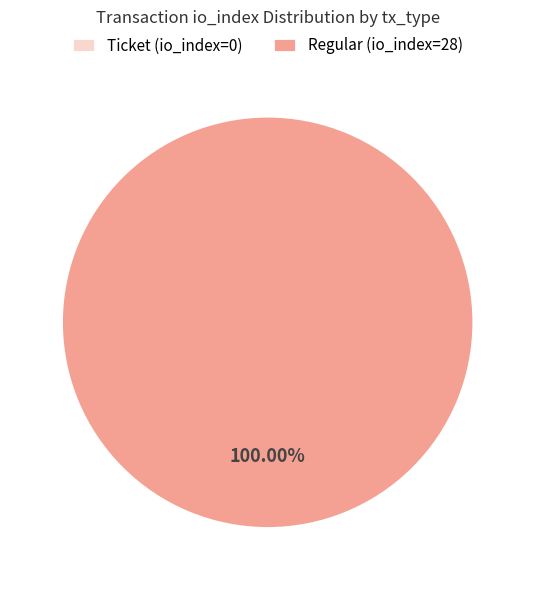

What is the largest slice in the pie chart?

Regular (io_index=28)